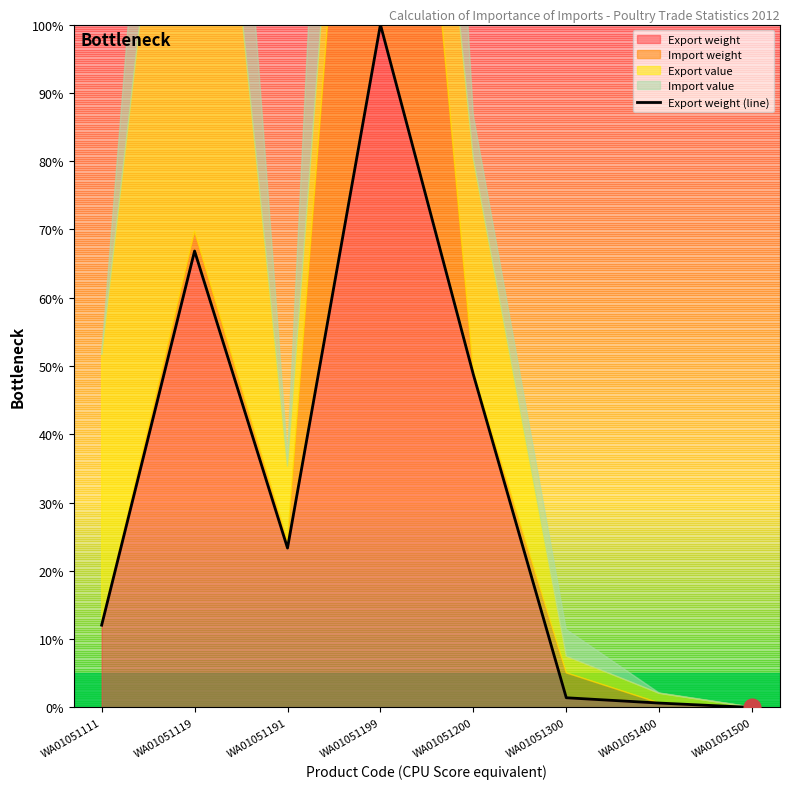

What is the difference between the maximum and minimum values?

100.0